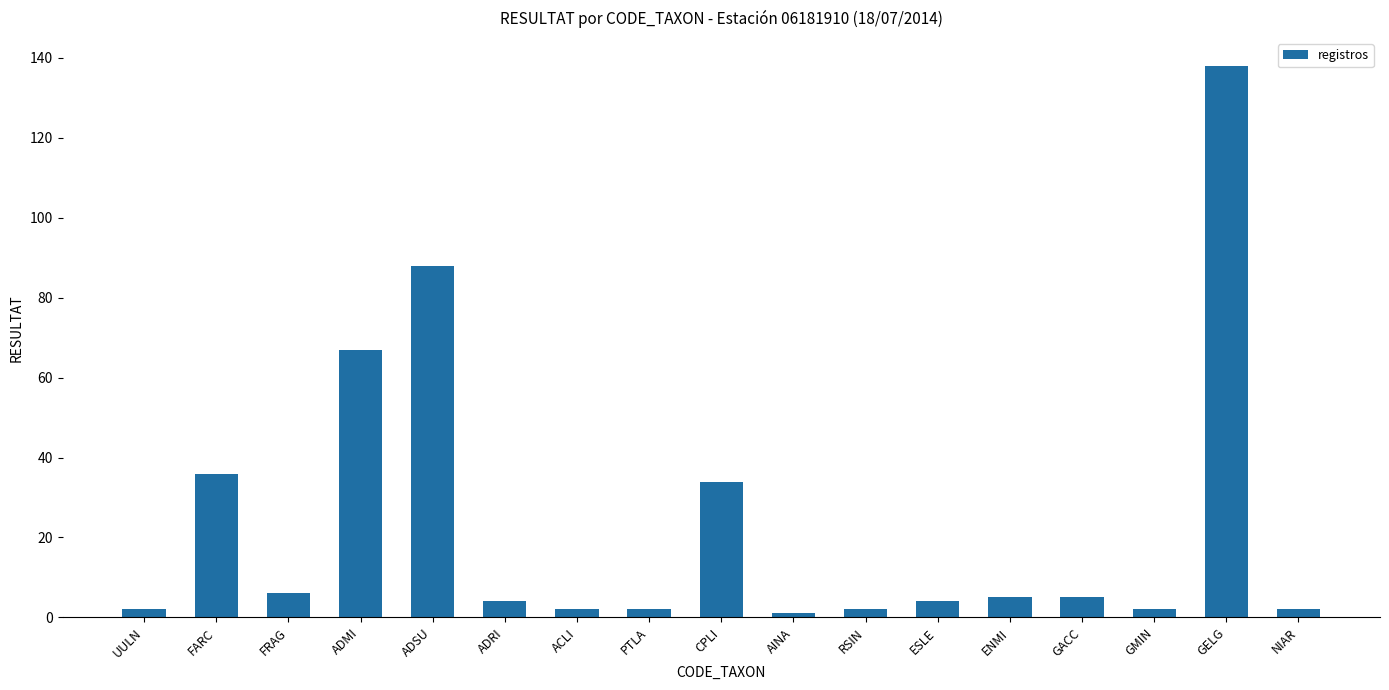

What is the label of the 14th bar from the left?

GACC